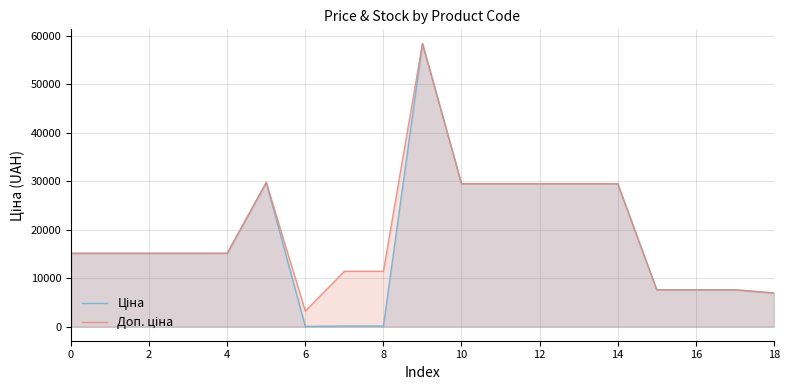

What is the difference between the second highest and second lowest values in the Доп. ціна series?

22821.6